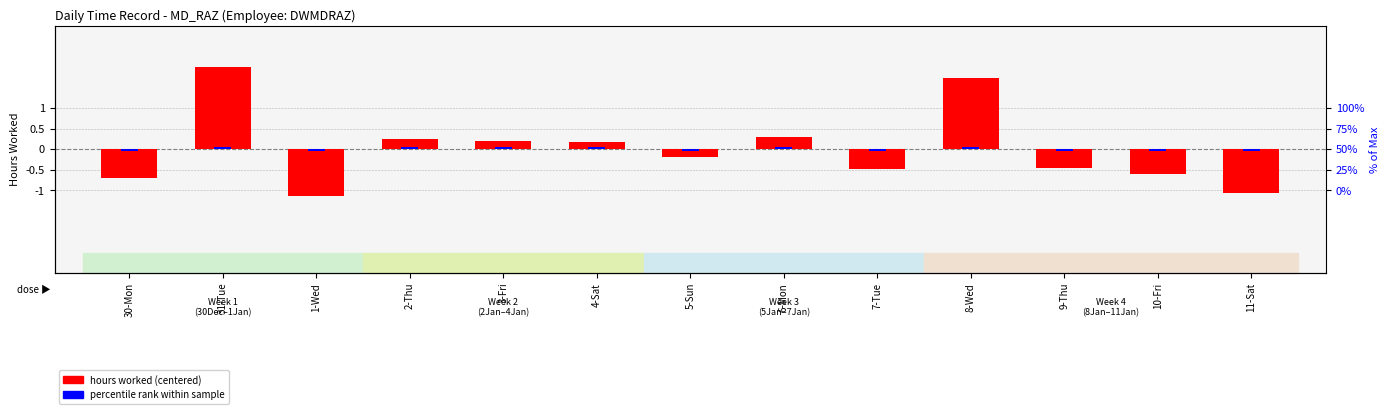

What is the maximum value for percentile rank within sample?

0.1